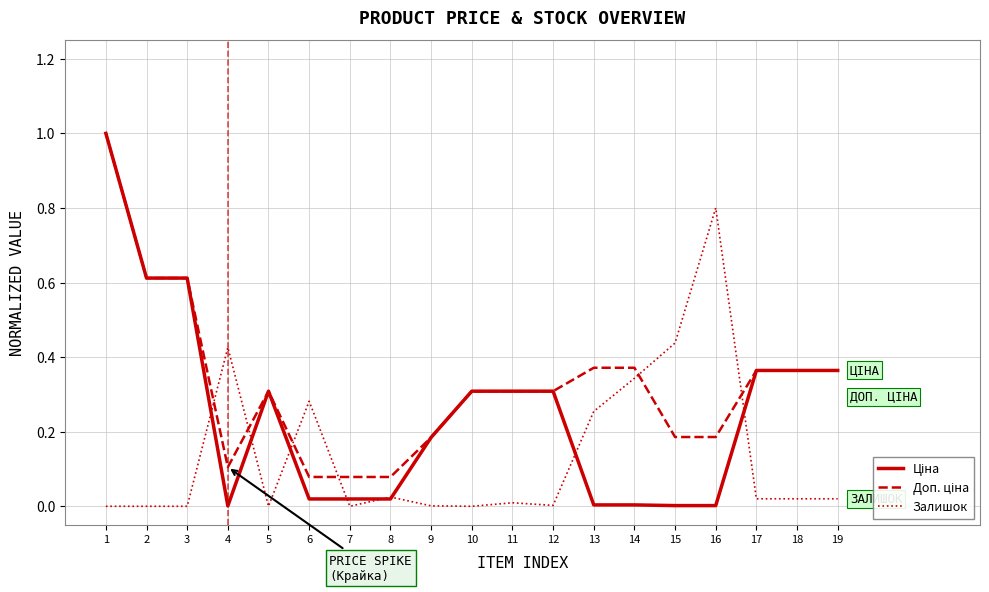

True or false: Залишок has more than 0 interior local peaks.

True